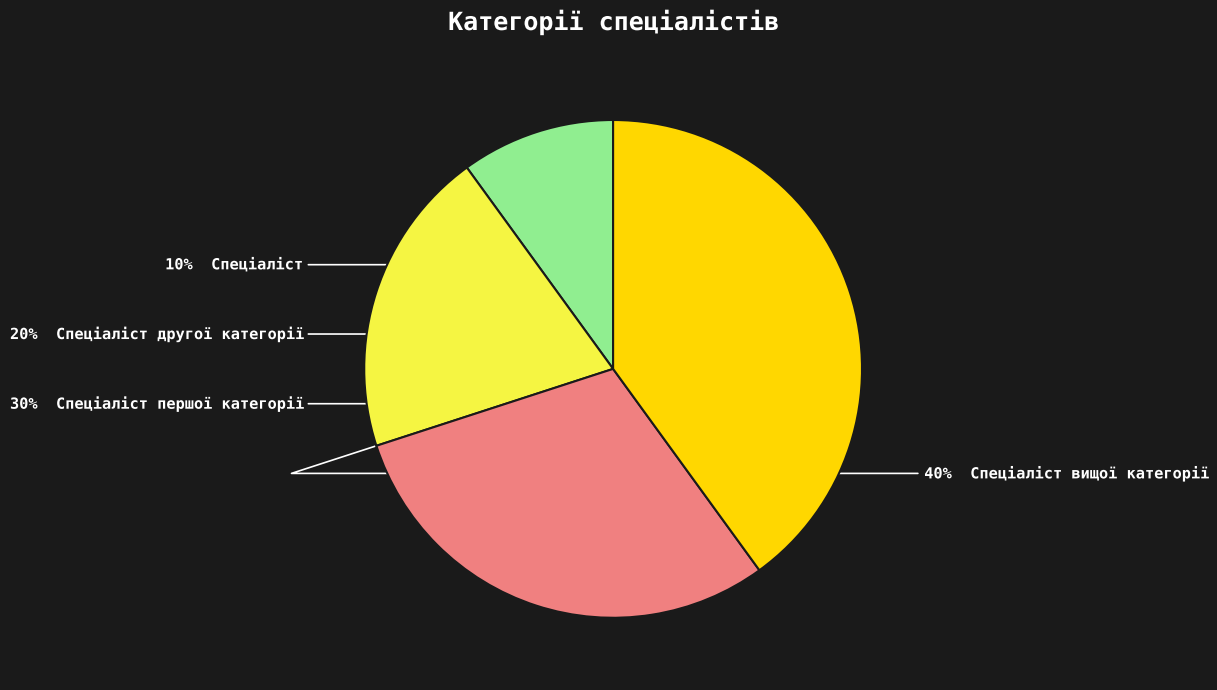

To the nearest percent, what is the difference between the largest and smallest slice percentages?

30%